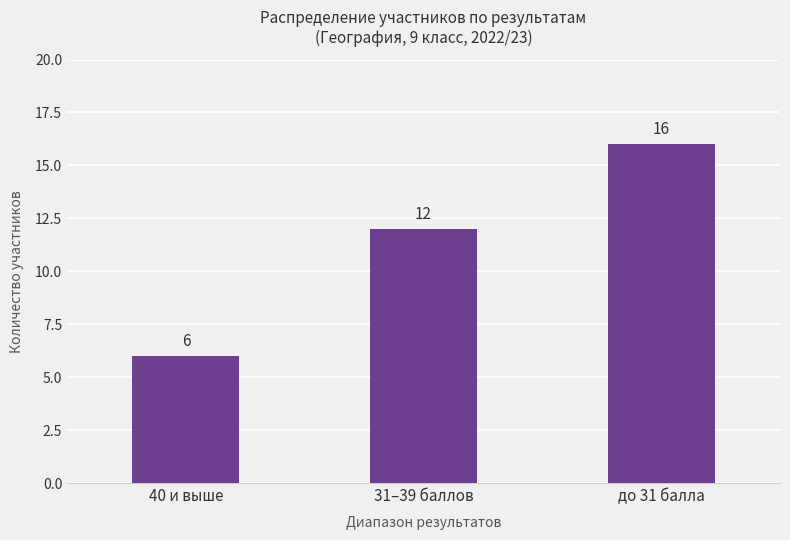

What is the minimum value shown in the chart?

6